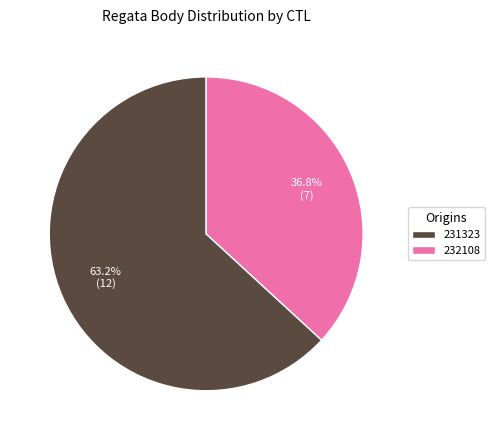

Do 232108 and 231323 together represent more than half of the pie?

Yes